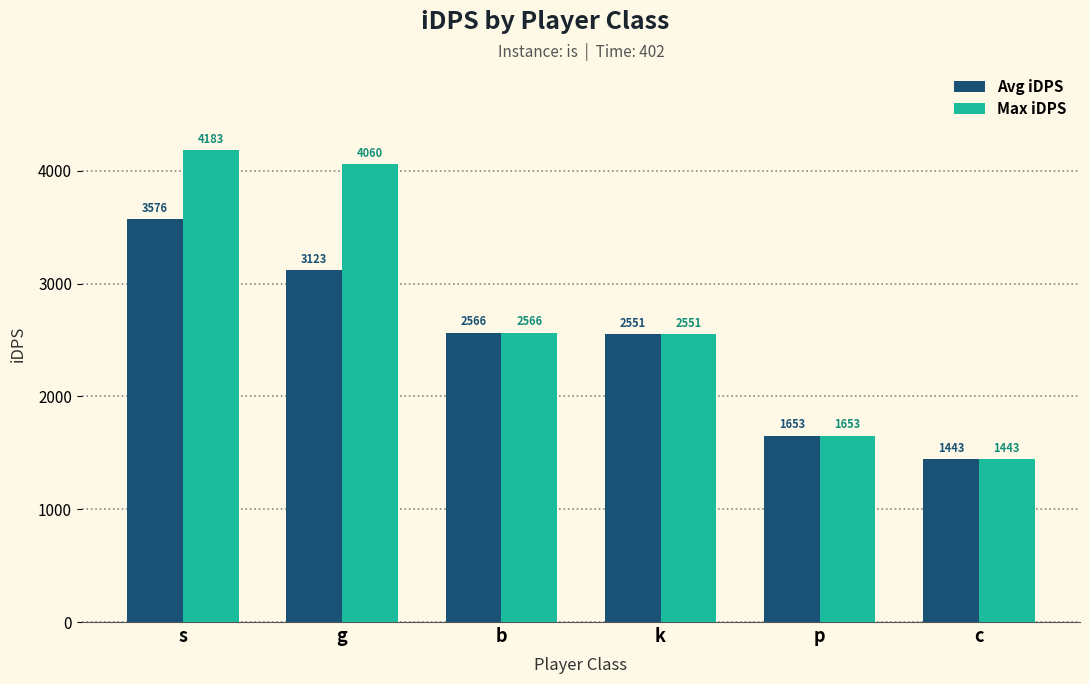

At which label does Avg iDPS reach its minimum?

c